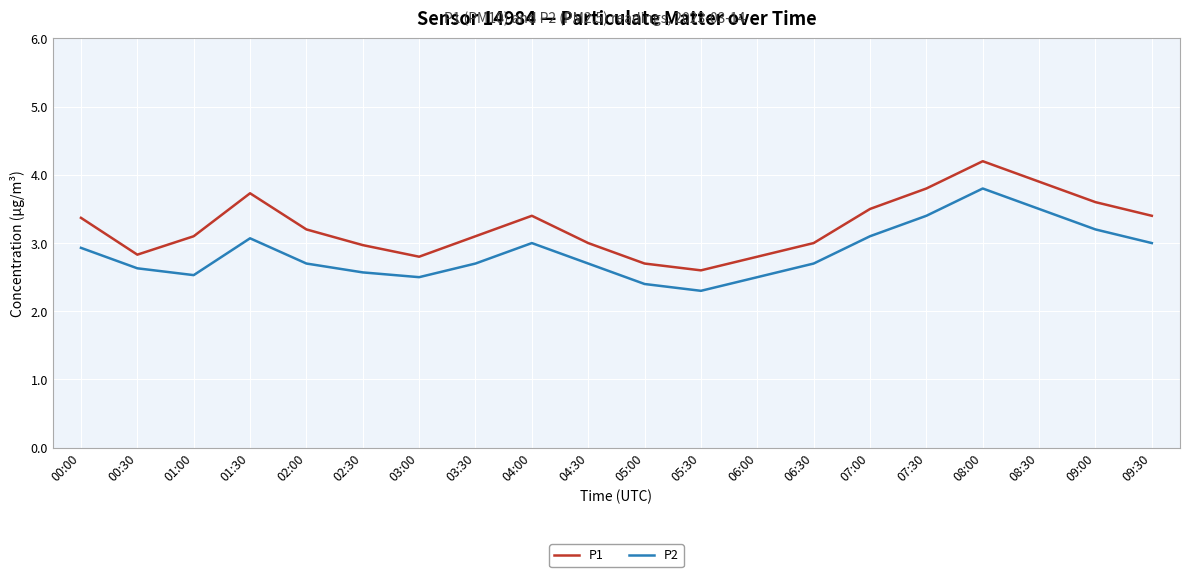

True or false: P1 and P2 cross at least once.

False